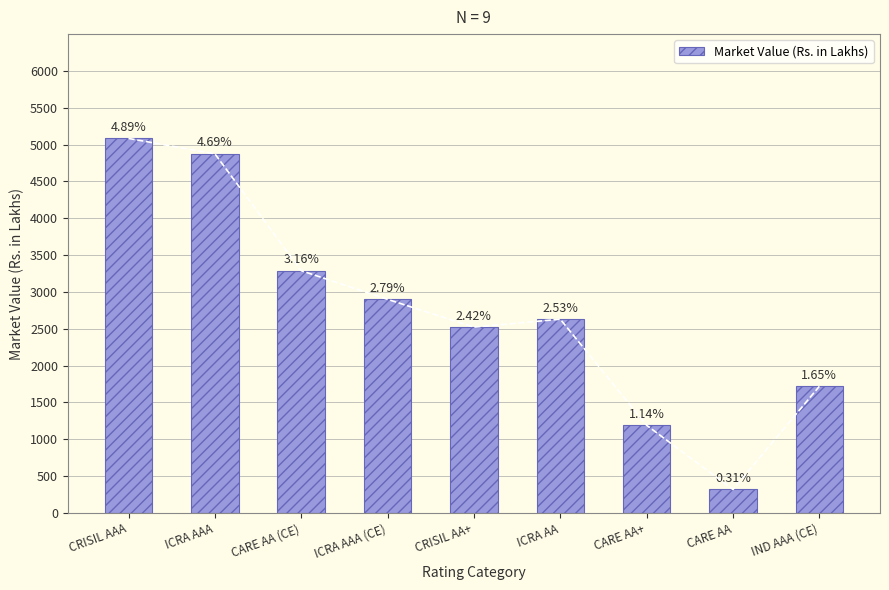

Which label corresponds to the largest value in the chart?

CRISIL AAA